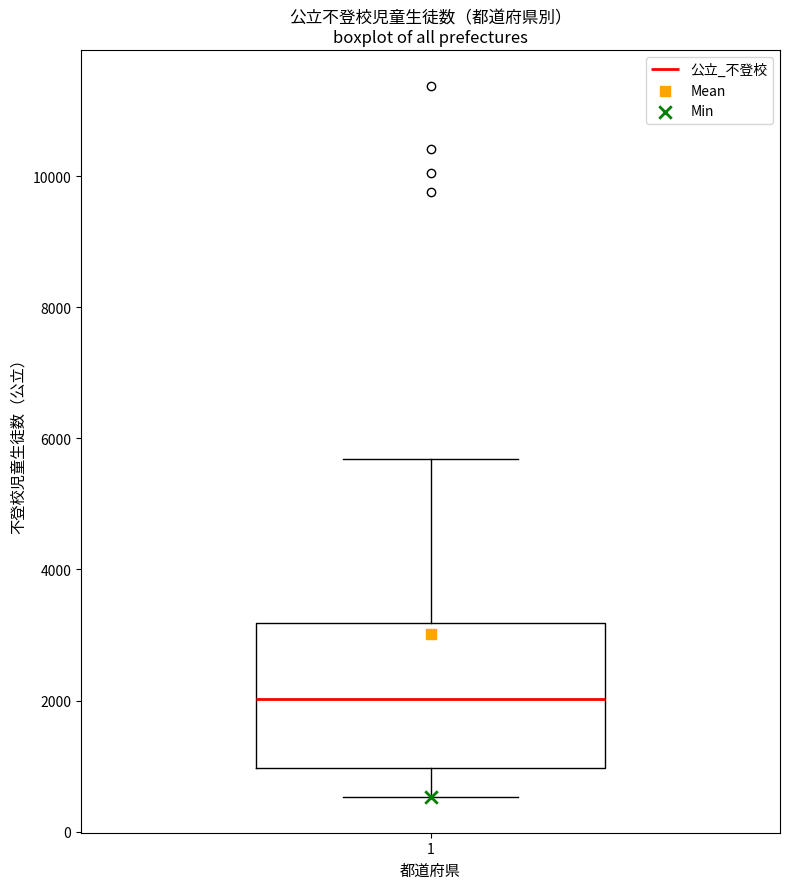

Where is the lower edge of the box at x = 1 on the y-axis? The values are not printed on the chart, so give them approximately, as read against the axis.

1000